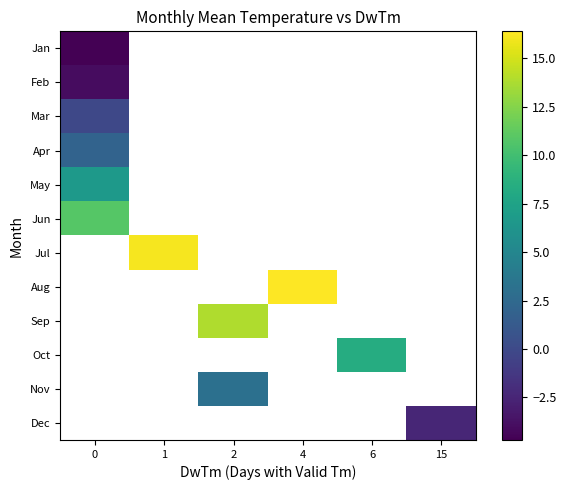

At how many categories does at least one series exceed 1?

5